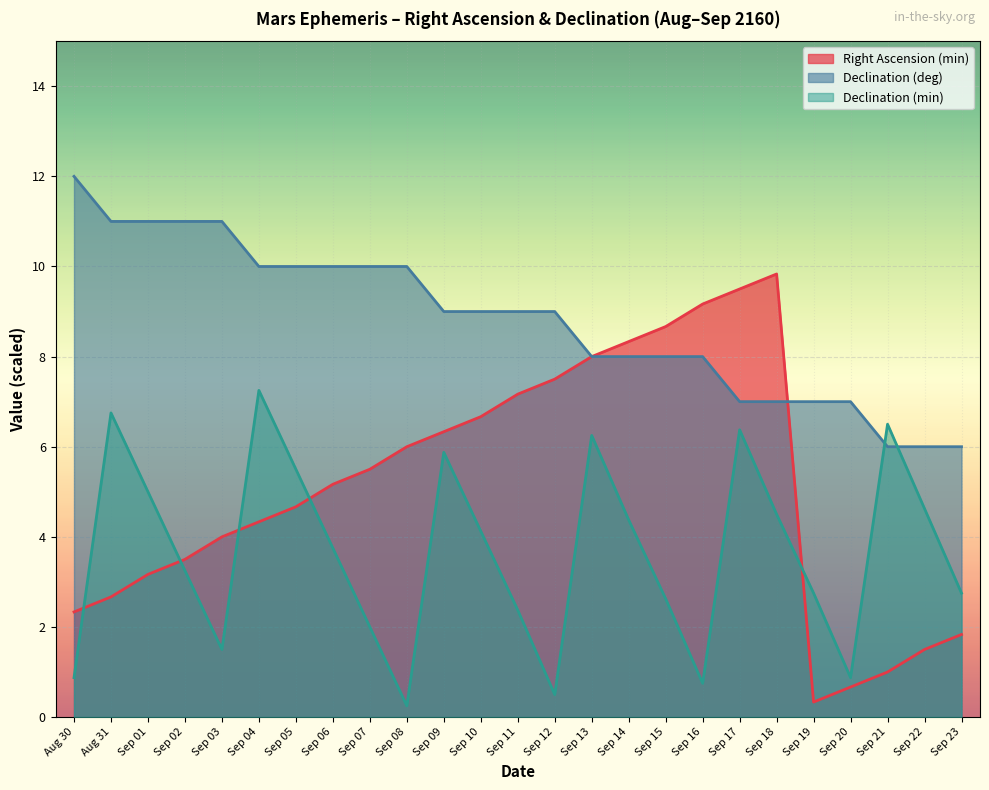

What is the value of the Right Ascension (min) point at the 19th from the left?

9.5